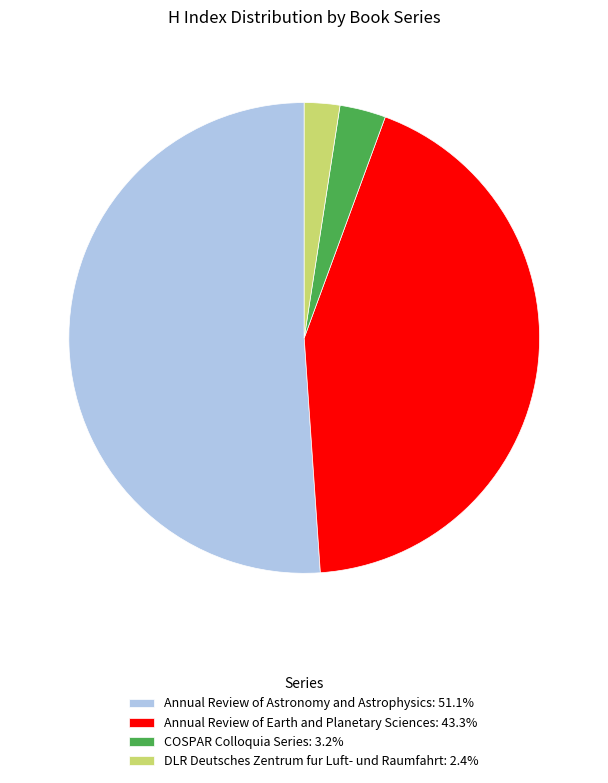

How many segments does this pie chart have?

4